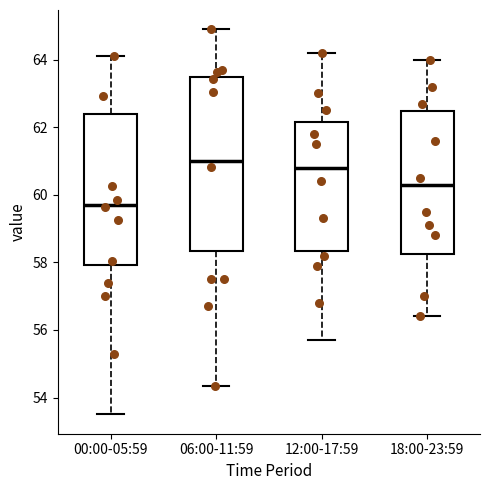

Which box is the tallest, from its lower edge to its upper edge?

06:00-11:59